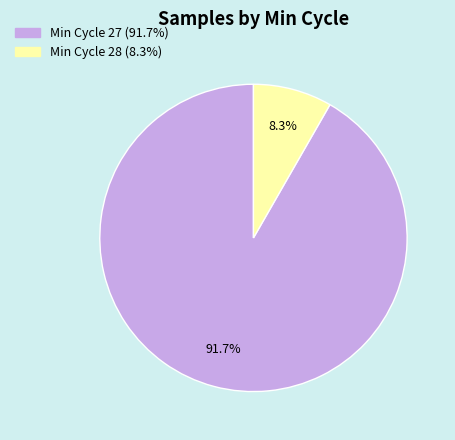

Is there a majority slice in this chart?

Yes